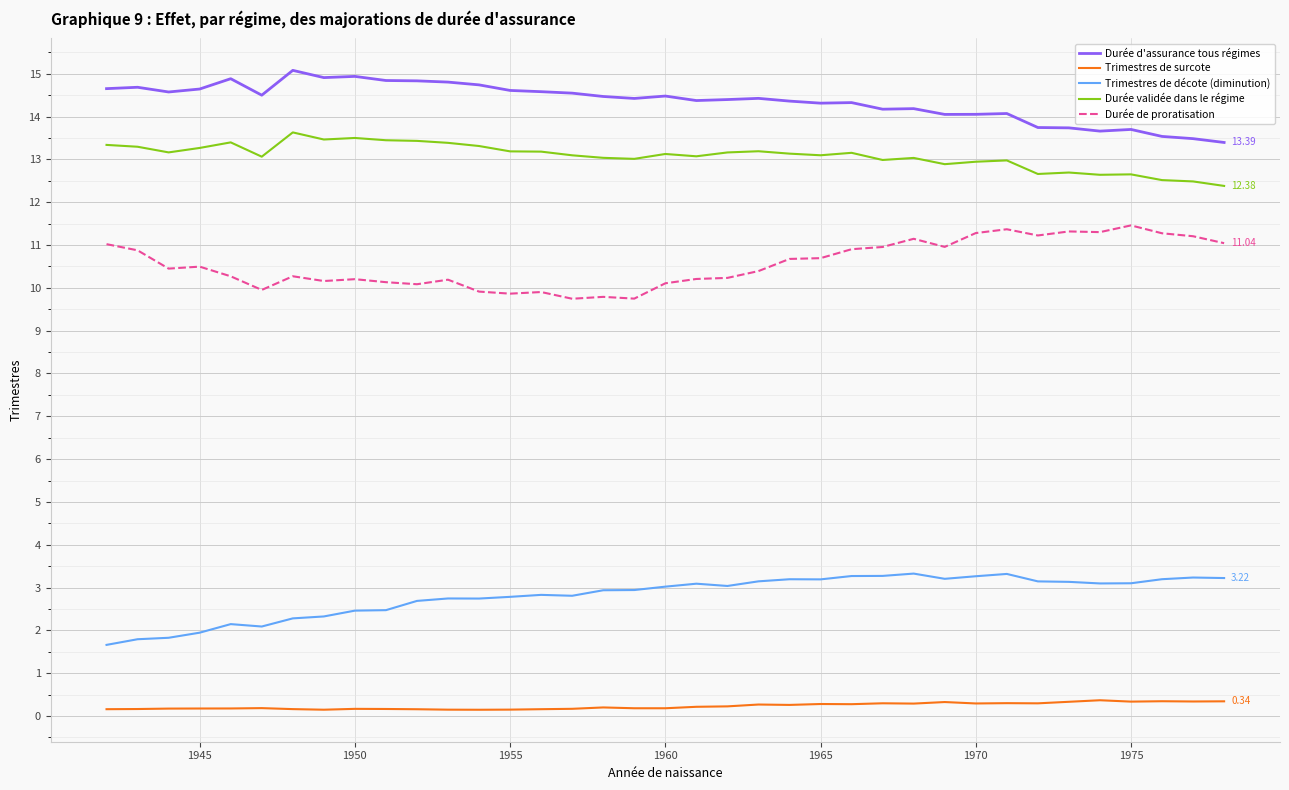

Rank the series by their maximum value, from highest to lowest.

Durée d'assurance tous régimes, Durée validée dans le régime, Durée de proratisation, Trimestres de décote (diminution), Trimestres de surcote